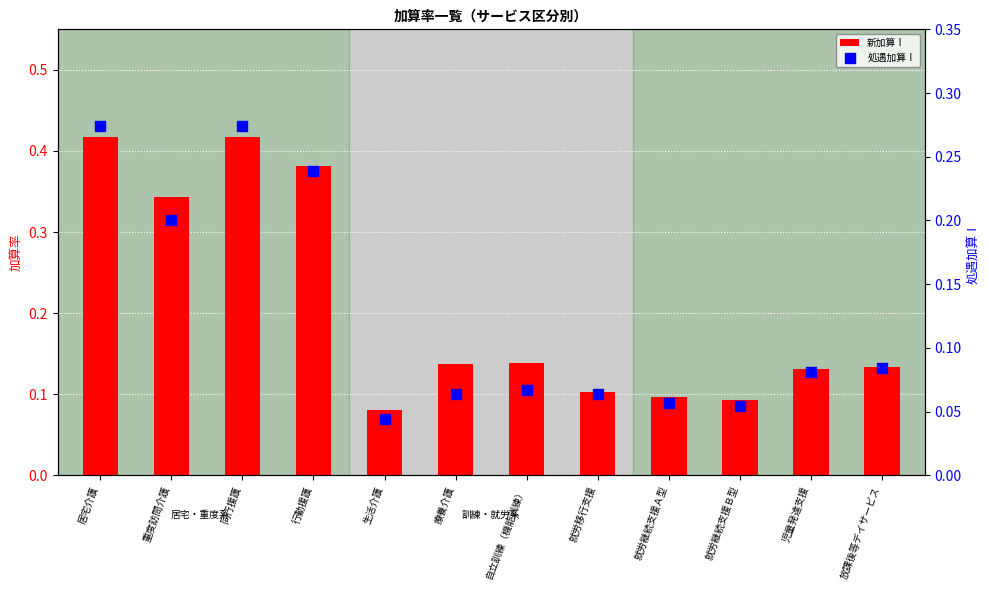

At which category is the sum across all series the highest?

居宅介護